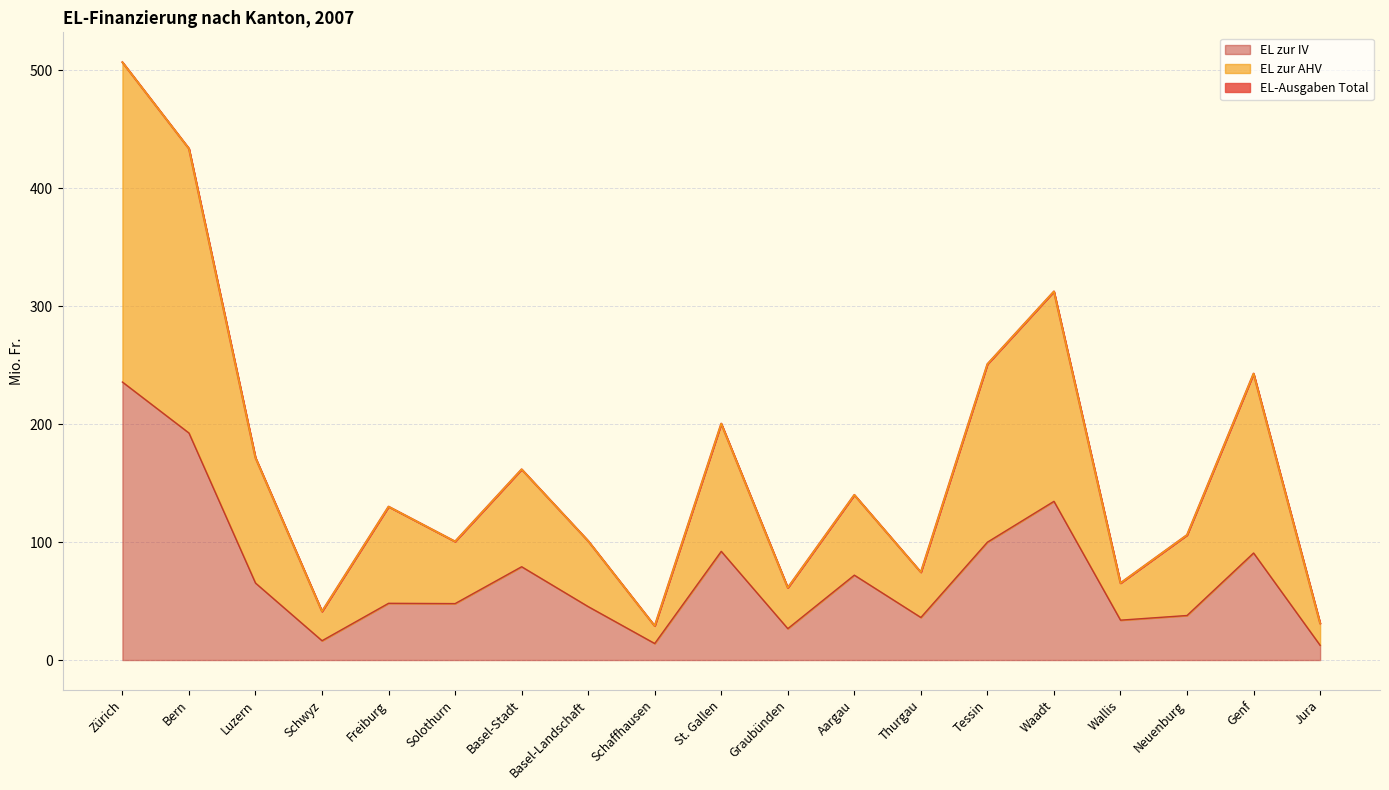

How many categories are shown in the chart?

19